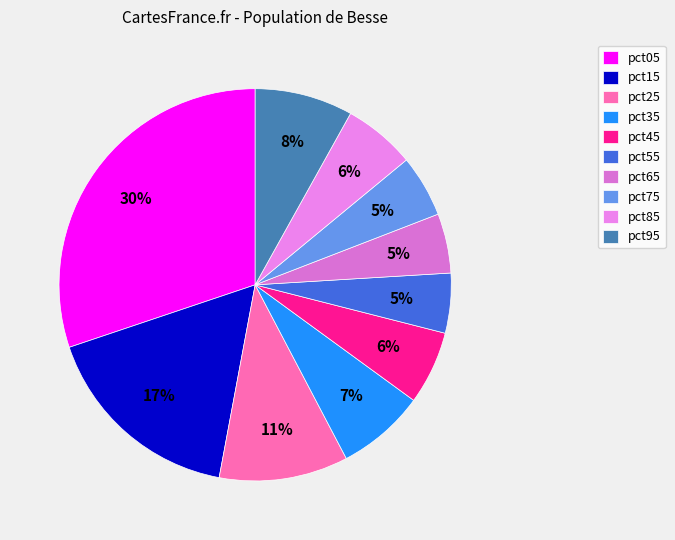

To the nearest percent, what is the difference between the pct85 and pct75 slice percentages?

1%